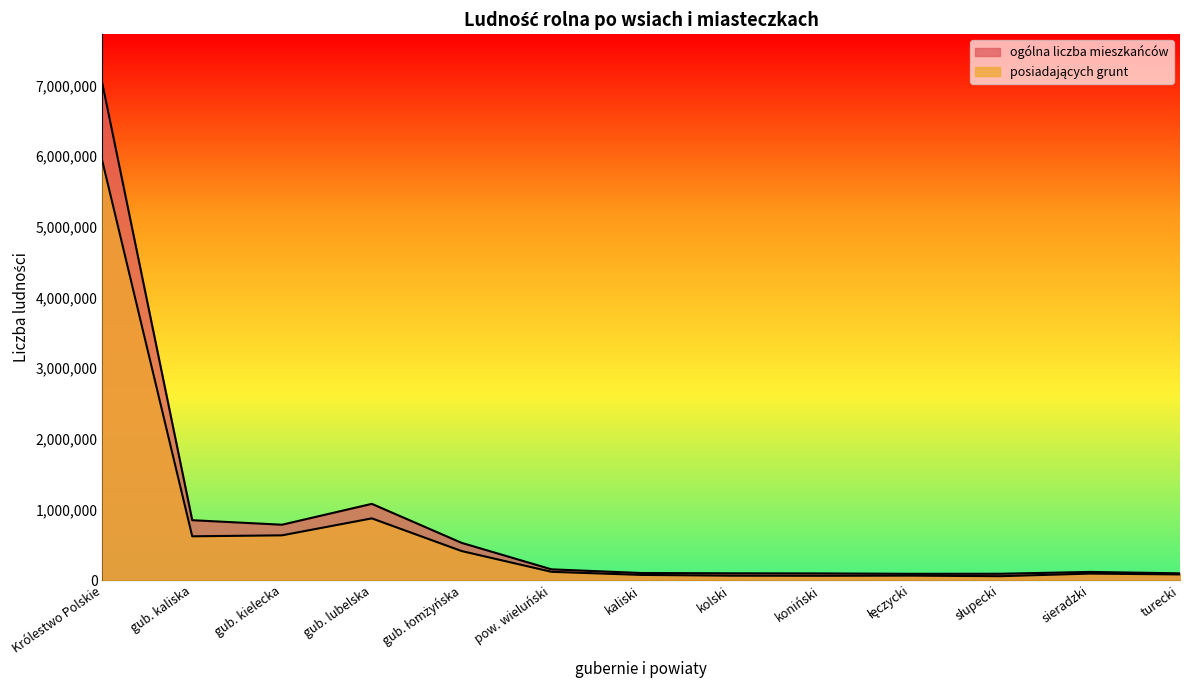

What are all the series names shown in the legend?

ogólna liczba mieszkańców, posiadających grunt